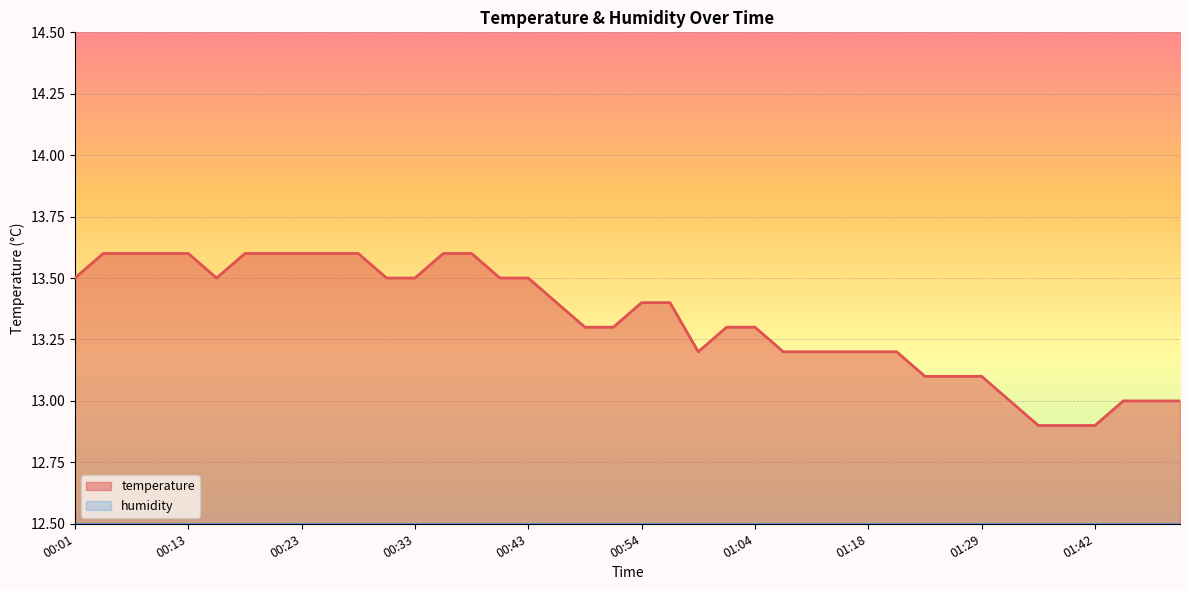

How many lines are shown in the chart?

1